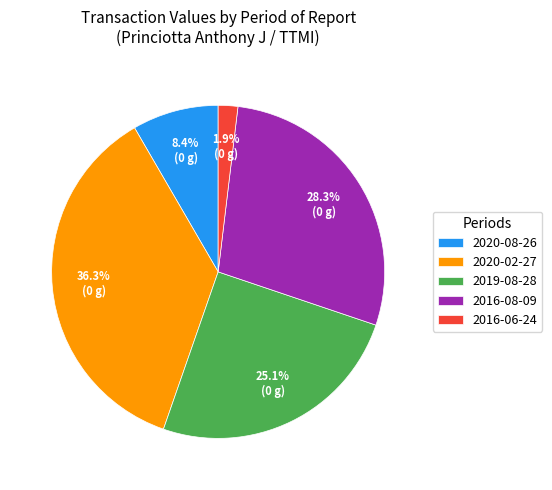

Is it true that 2020-02-27 is 36% of the pie?

True